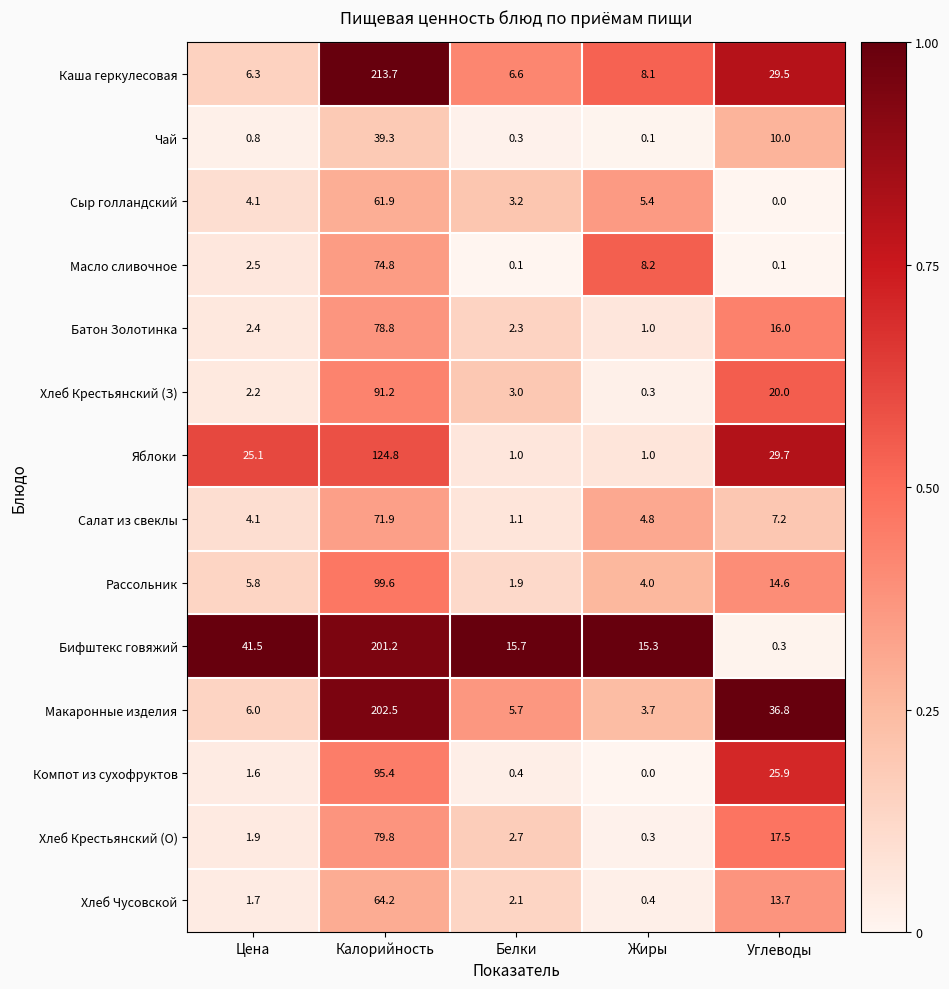

List the series in order of their peak value, lowest first.

Чай, Сыр голландский, Хлеб Чусовской, Салат из свеклы, Масло сливочное, Батон Золотинка, Хлеб Крестьянский (О), Хлеб Крестьянский (З), Компот из сухофруктов, Рассольник, Яблоки, Бифштекс говяжий, Макаронные изделия, Каша геркулесовая